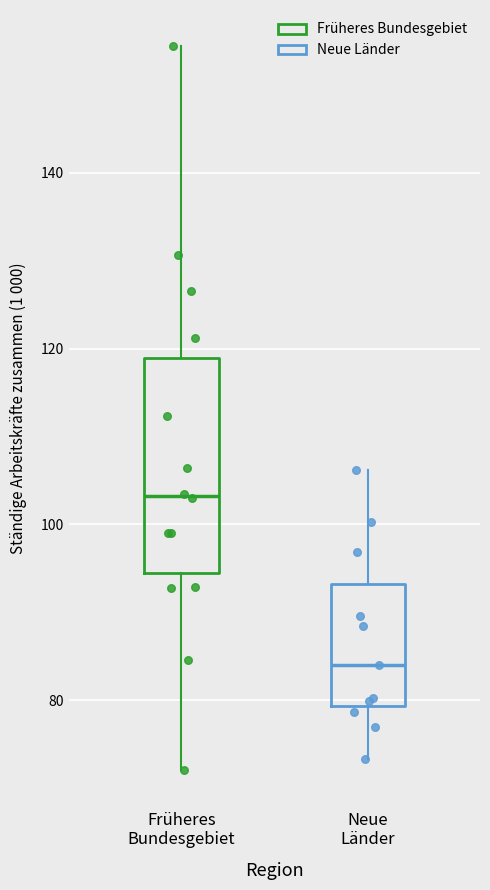

Reading left to right, transcribe this box plot: for each box, give where its median line is, the range the box spans, and where its two whiskers end, as read against the y-axis. The values are not printed on the chart, so give them approximately, as read against the axis.

Früheres Bundesgebiet: median 104, box 94 to 118, whiskers 72 to 154
Neue Länder: median 84, box 80 to 94, whiskers 74 to 106